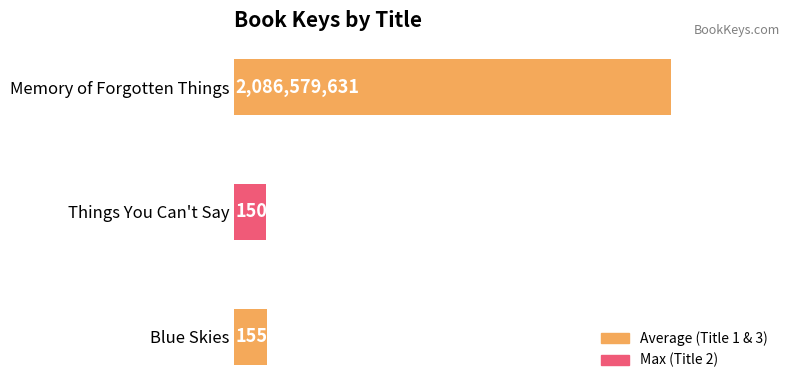

Which label corresponds to the smallest value in the chart?

Things You Can't Say